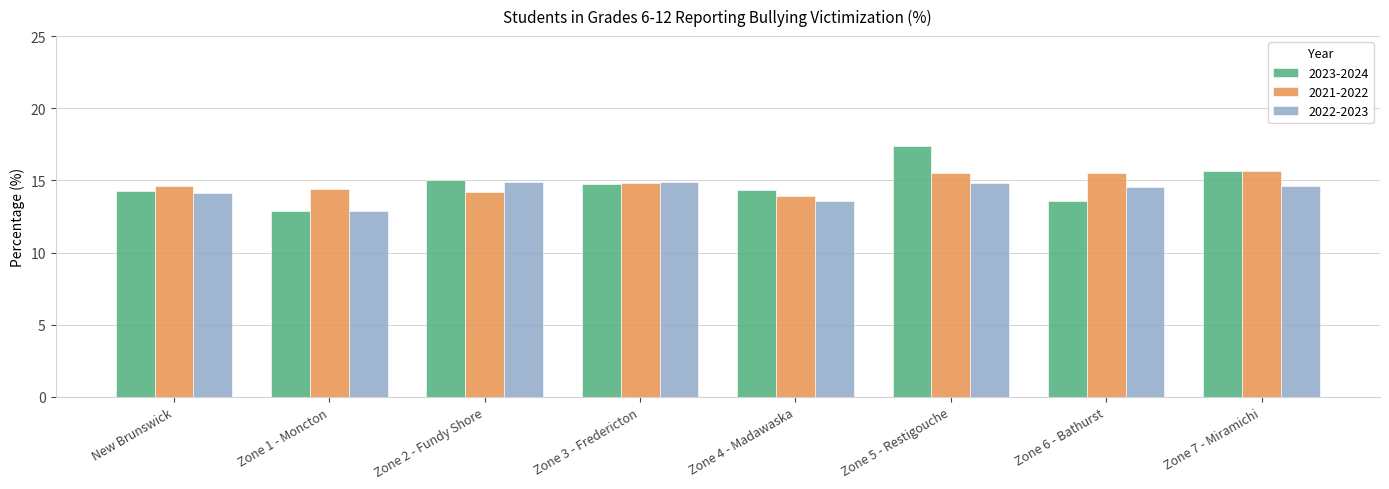

How many series are shown in this chart?

3